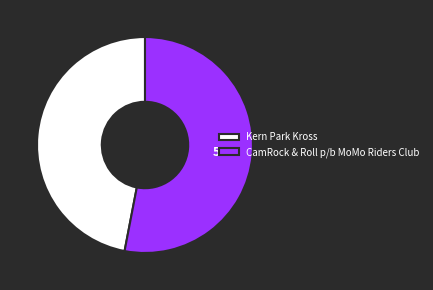

To the nearest percent, what is the difference between the CamRock & Roll p/b MoMo Riders Club and Kern Park Kross slice percentages?

6%